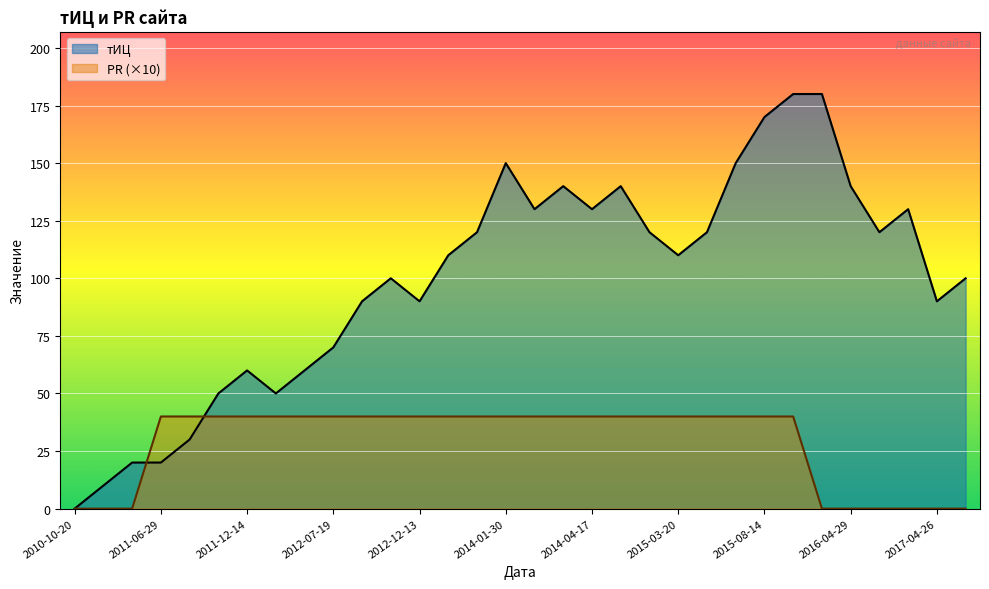

Rank the series by their average value, from lowest to highest.

PR (×10), тИЦ